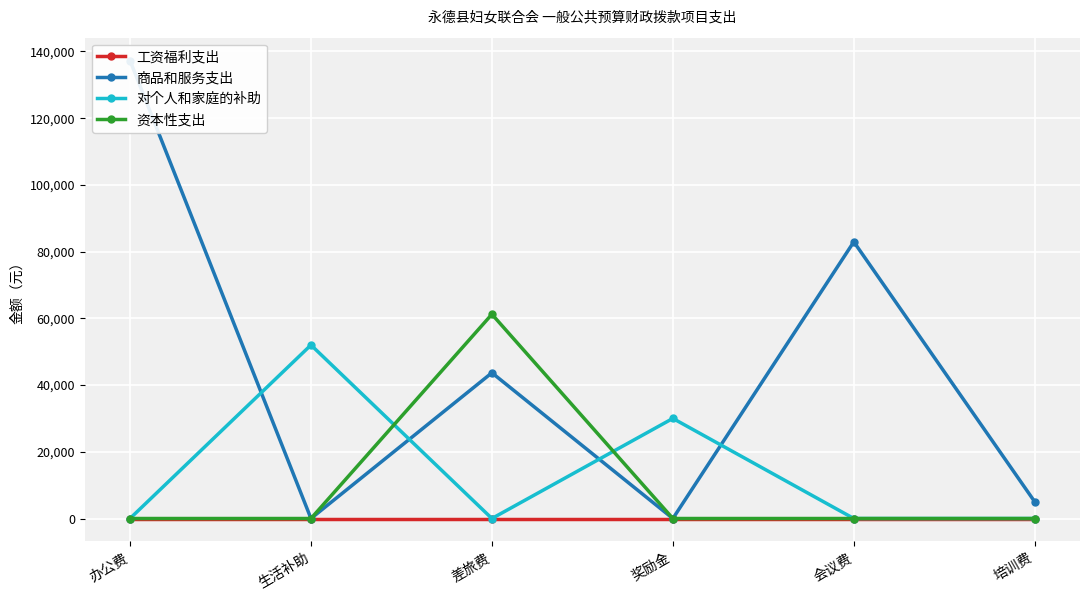

Which series has the widest spread of values?

商品和服务支出